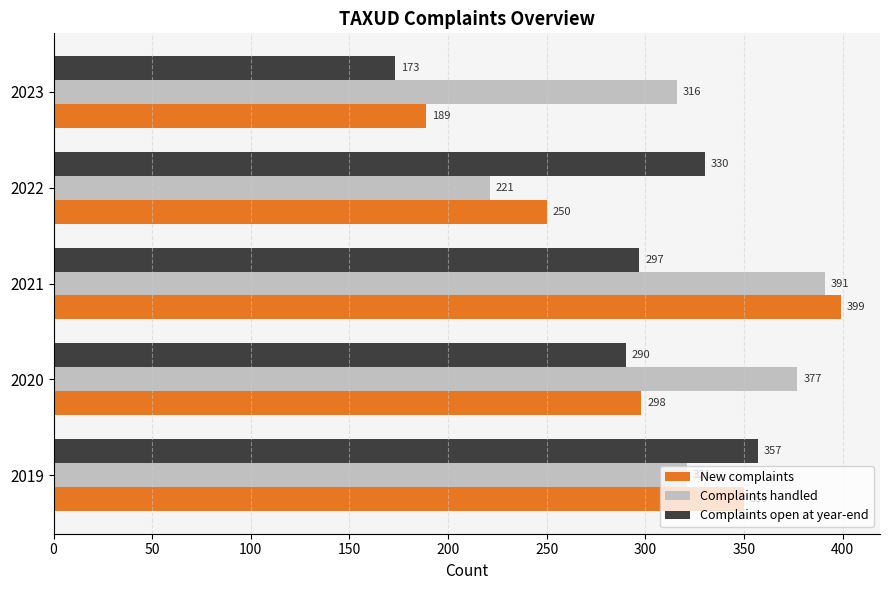

At how many categories does at least one series exceed 237?

5